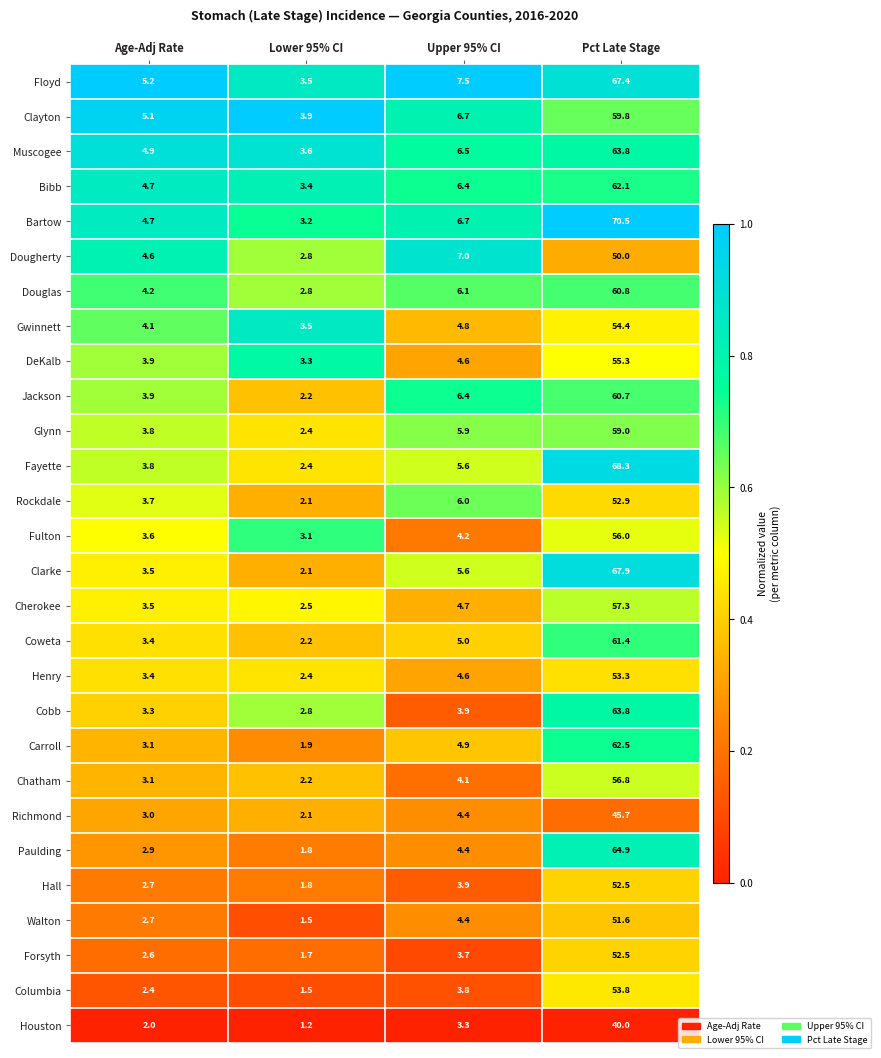

What is the greatest value displayed?

70.5